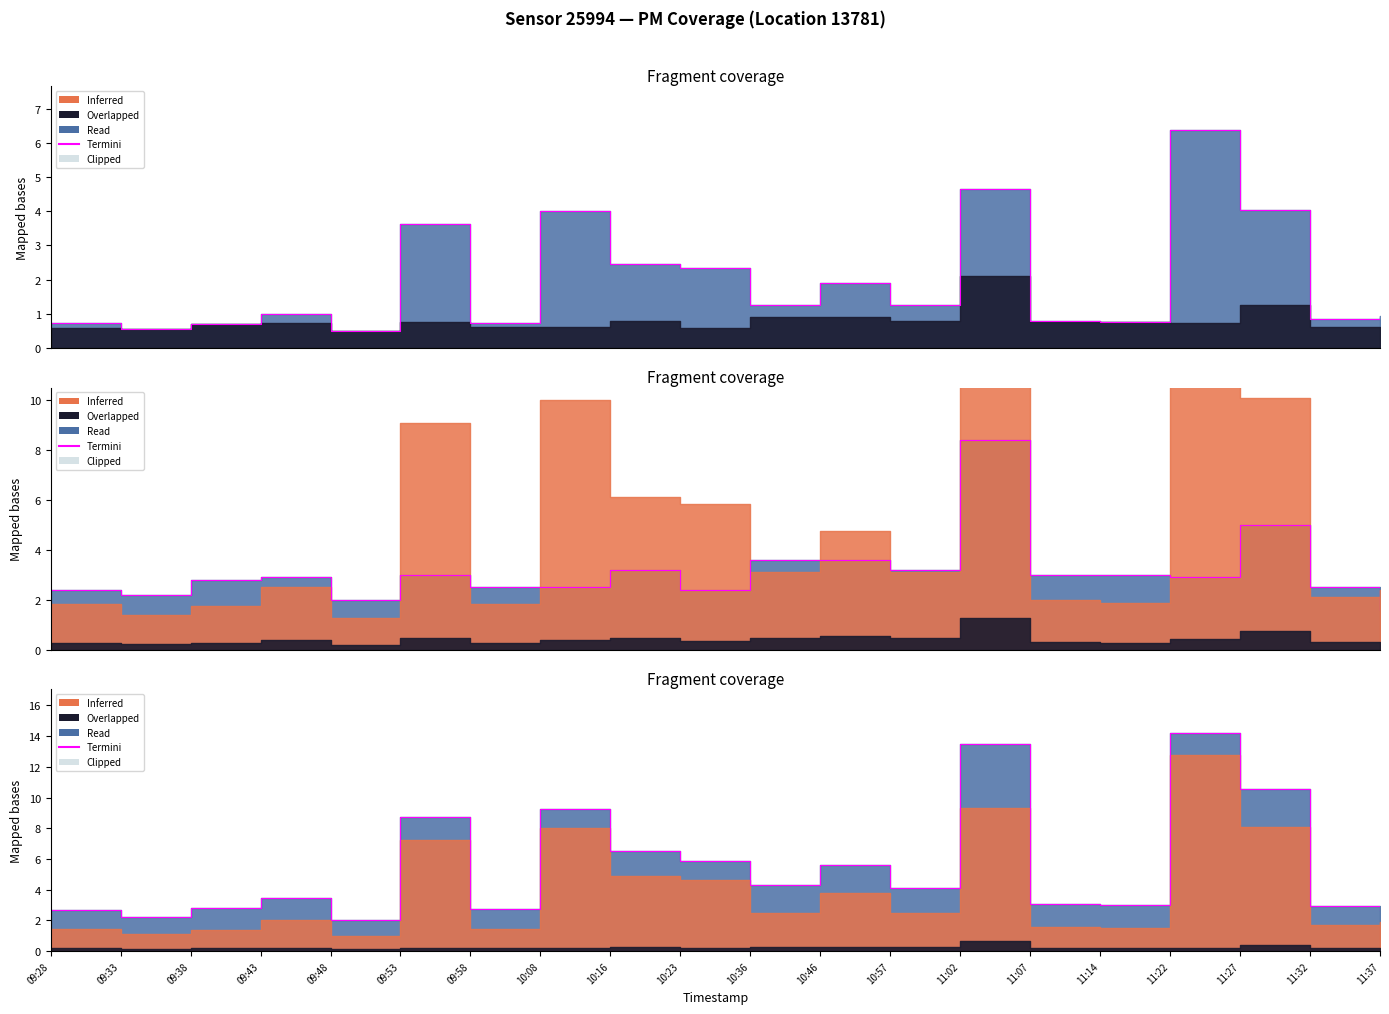

How many categories are shown in the chart?

20